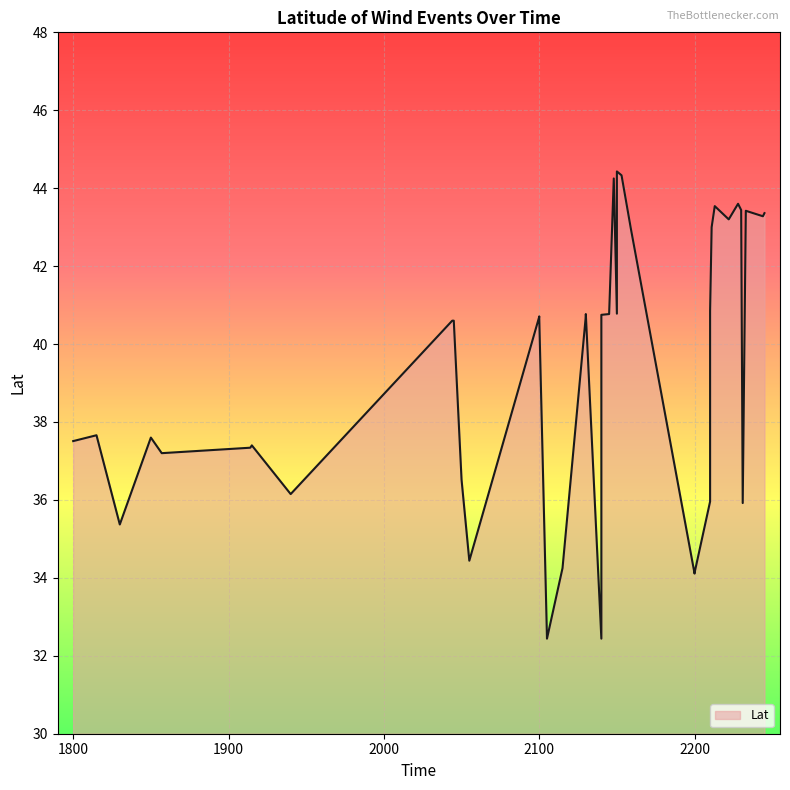

List the labels in order of value, largest first.

2150, 2153, 2148, 2228, 2213, 2230, 2233, 2245, 2244, 2222, 2211, 2159, 2210, 2150, 2130, 2145, 2140, 2130, 2100, 2100, 2044, 2045, 1815, 1850, 1800, 1915, 1914, 1857, 2050, 1940, 2210, 2231, 1830, 2055, 2115, 2200, 2200, 2200, 2105, 2140